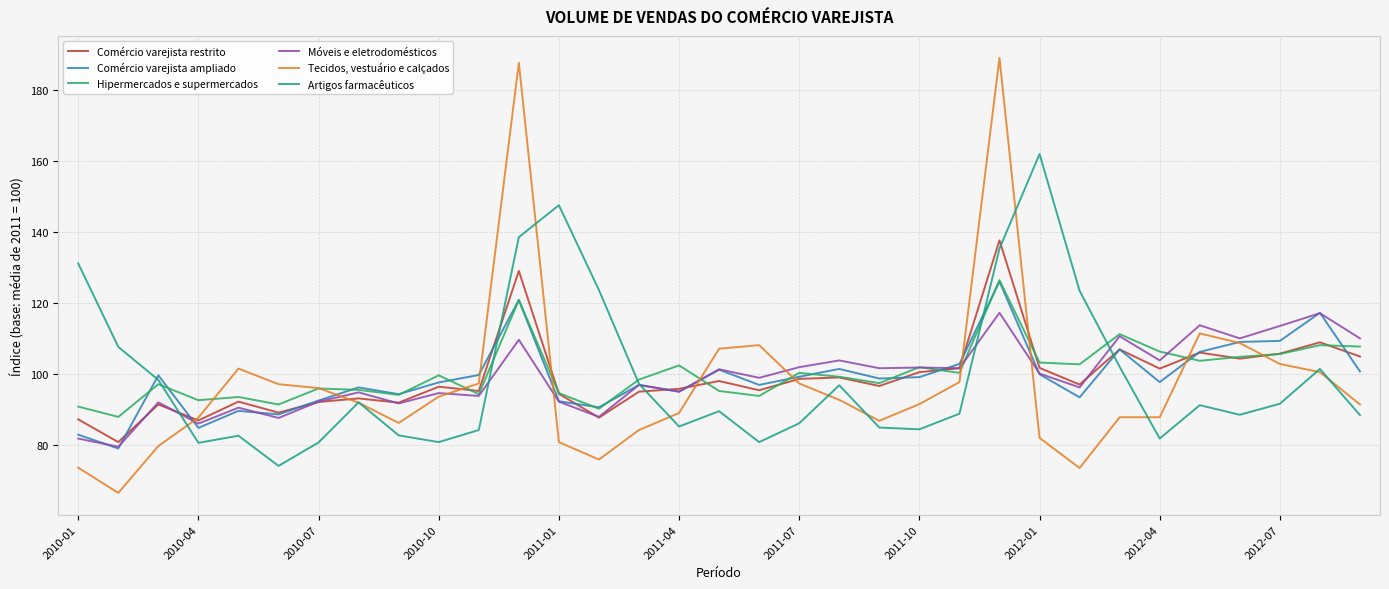

Rank the series by their maximum value, from highest to lowest.

Tecidos, vestuário e calçados, Artigos farmacêuticos, Comércio varejista restrito, Hipermercados e supermercados, Comércio varejista ampliado, Móveis e eletrodomésticos